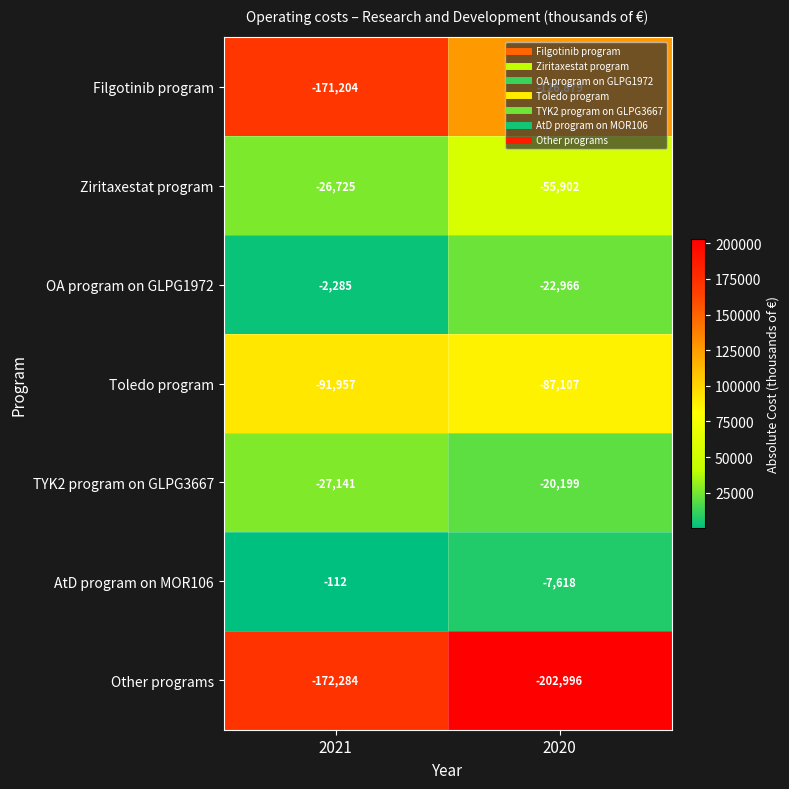

At which category does the chart reach its peak across all series?

2021